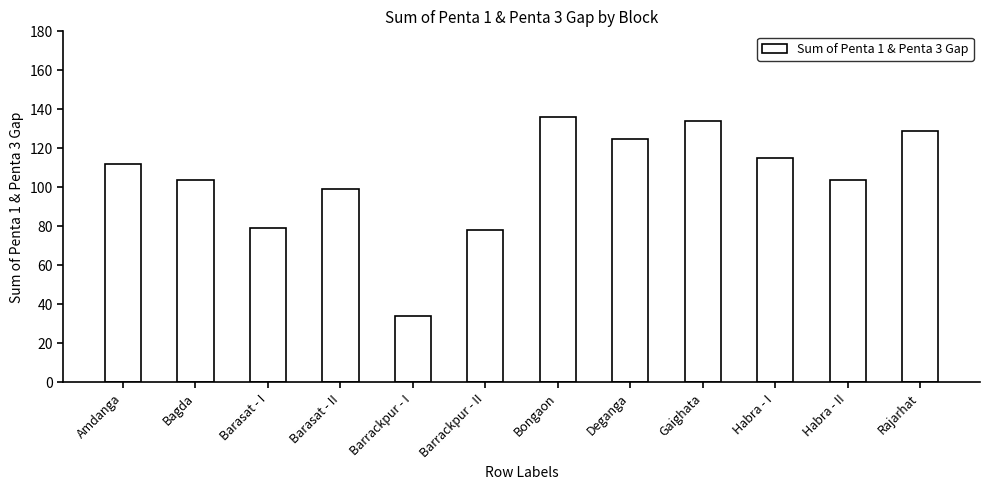

What is the minimum value shown in the chart?

34